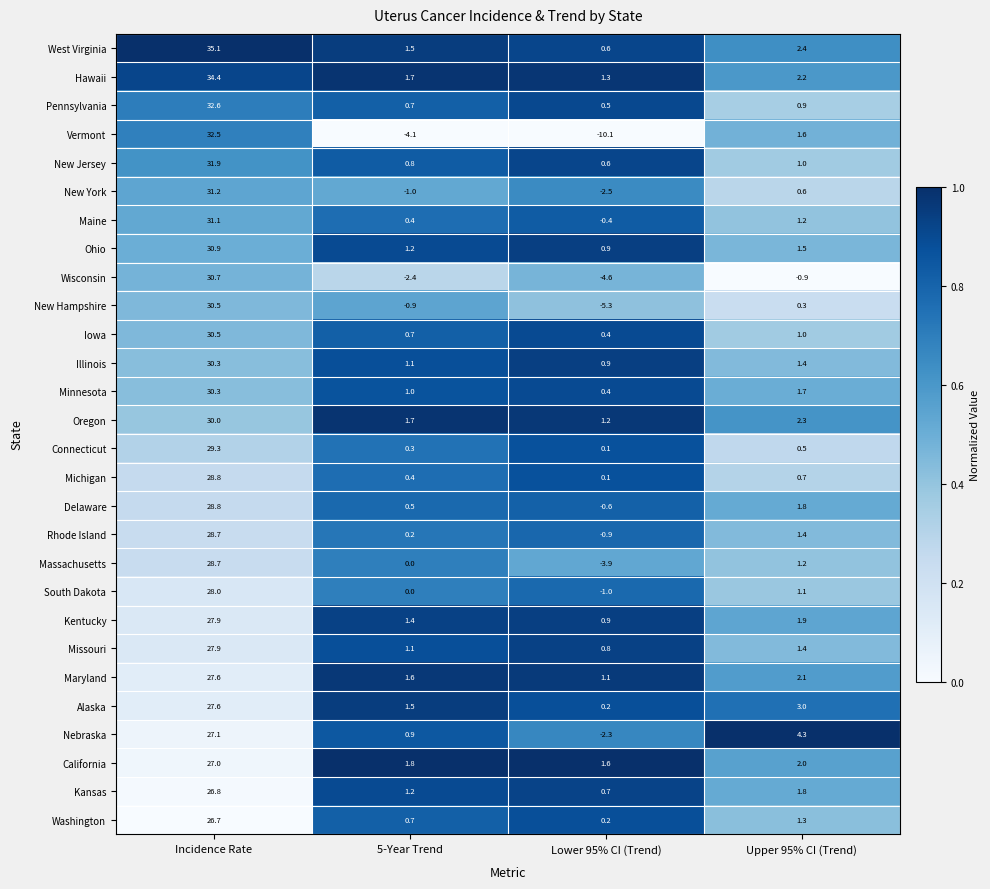

Between 5-Year Trend and Lower 95% CI (Trend), which series saw the biggest shift?

Vermont